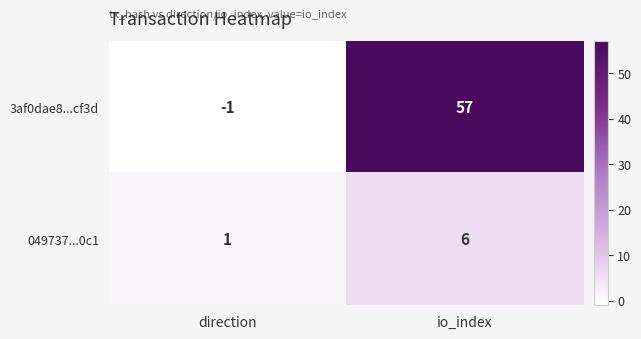

True or false: 049737...0c1 has a value of 2 at io_index.

False